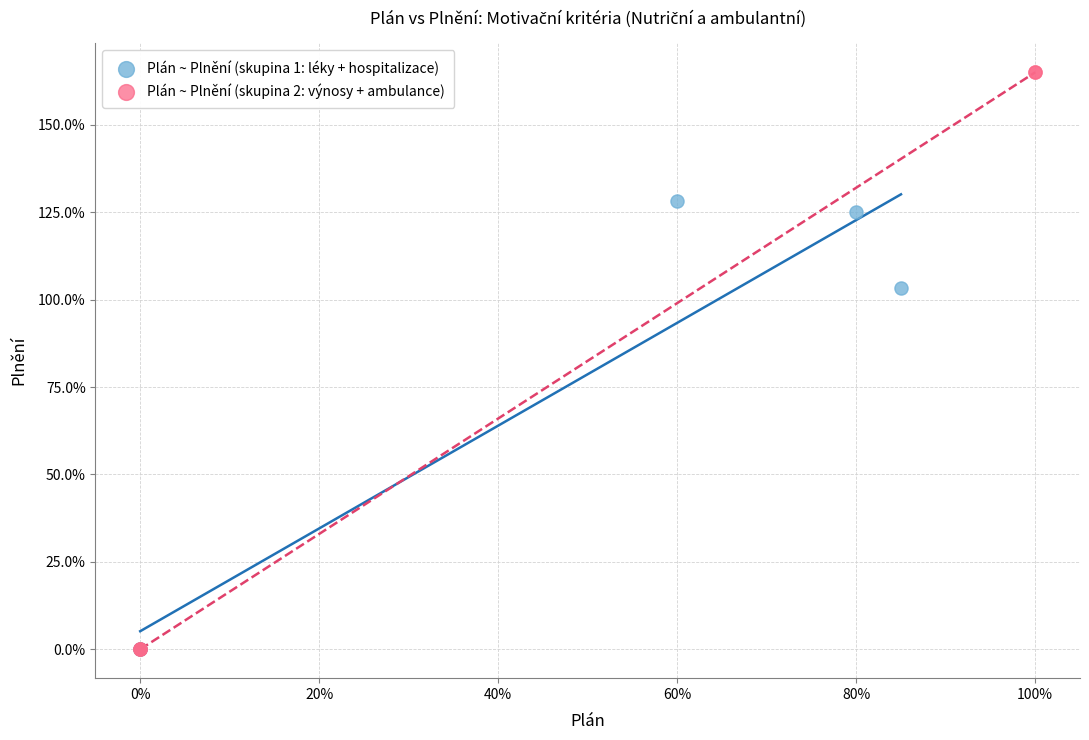

Which series has the largest Y range (max minus min)?

Plán ~ Plnění (skupina 2: výnosy + ambulance)